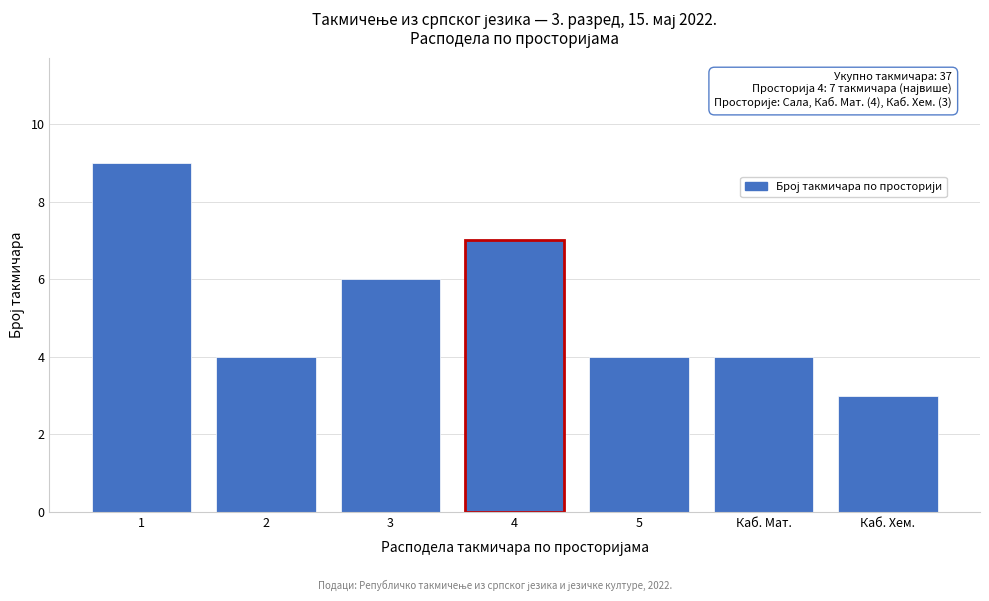

Reading right to left, extract all data points from this chart.

3	4	4	7	6	4	9